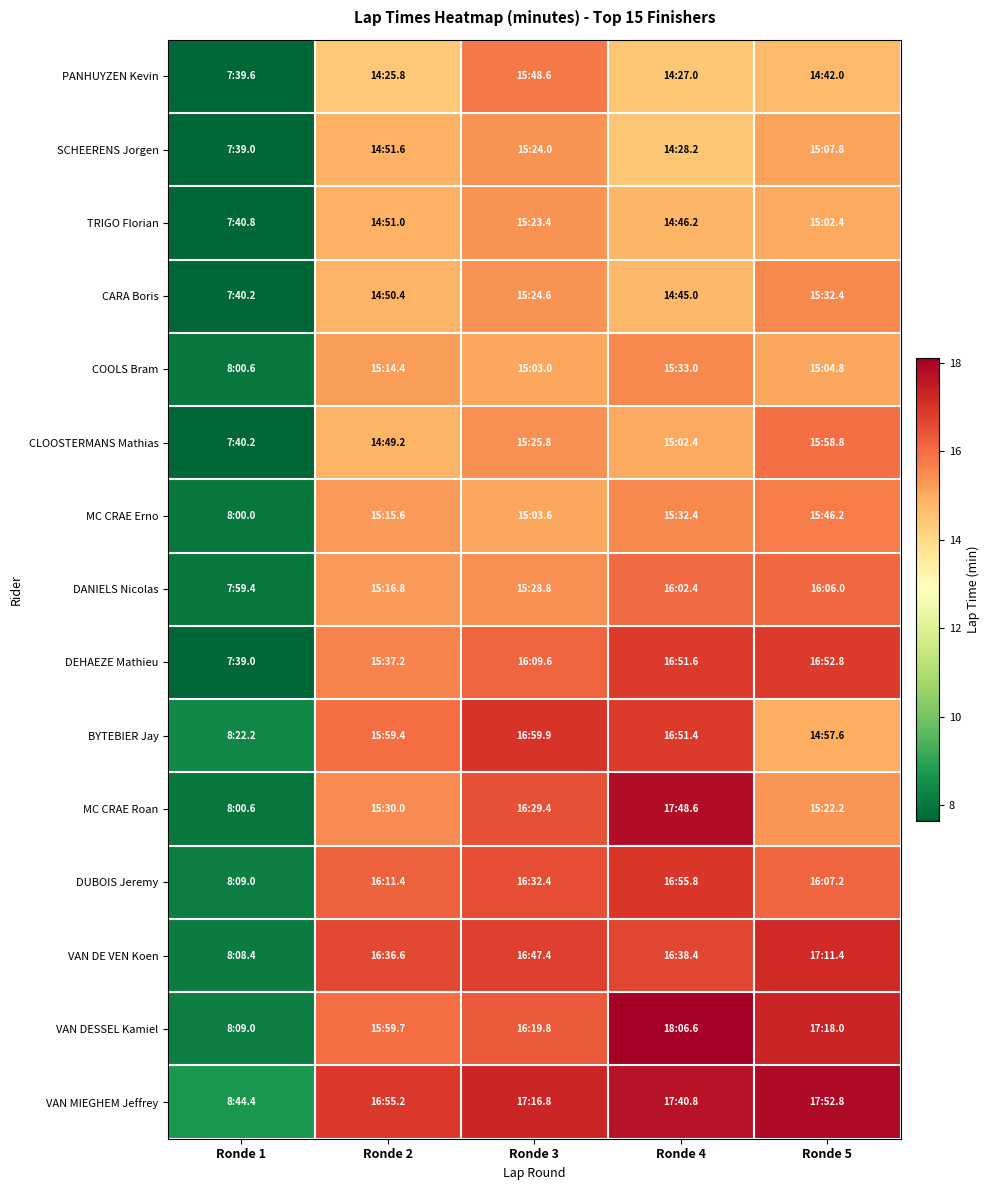

Count the number of data series in this chart.

15